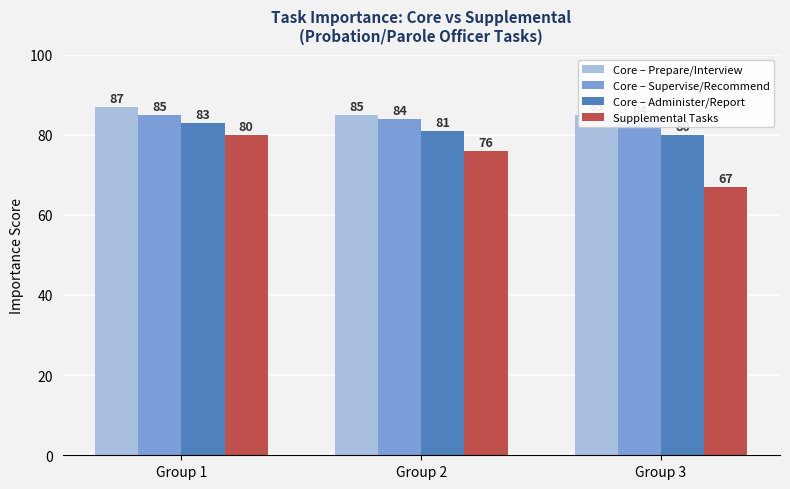

What is the difference between the second highest and minimum values in the Core – Administer/Report series?

1